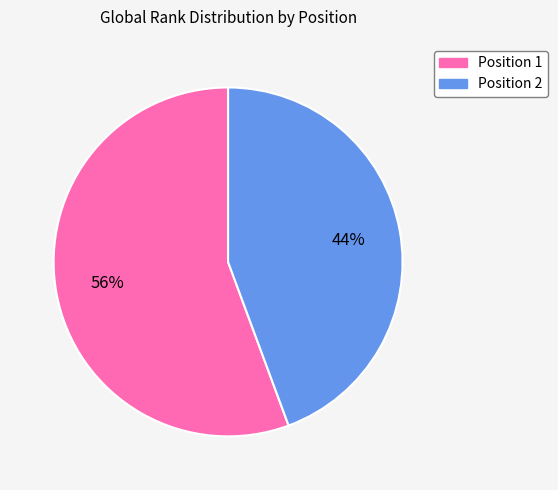

Is there any slice that represents more than half of the pie?

Yes